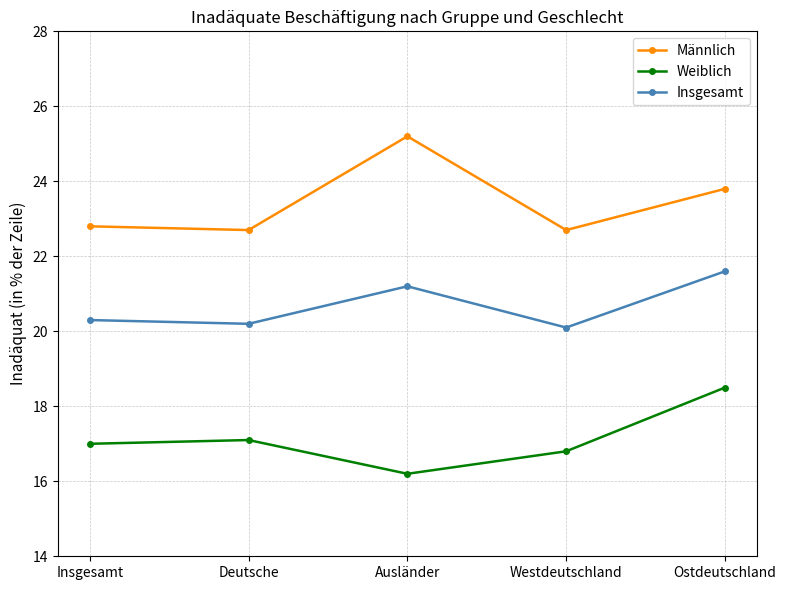

At which category does the chart reach its peak across all series?

Ausländer